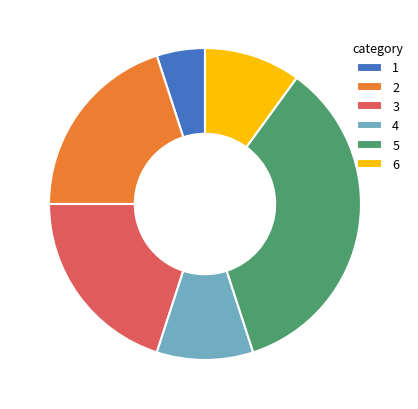

How many slices are in this pie chart?

6